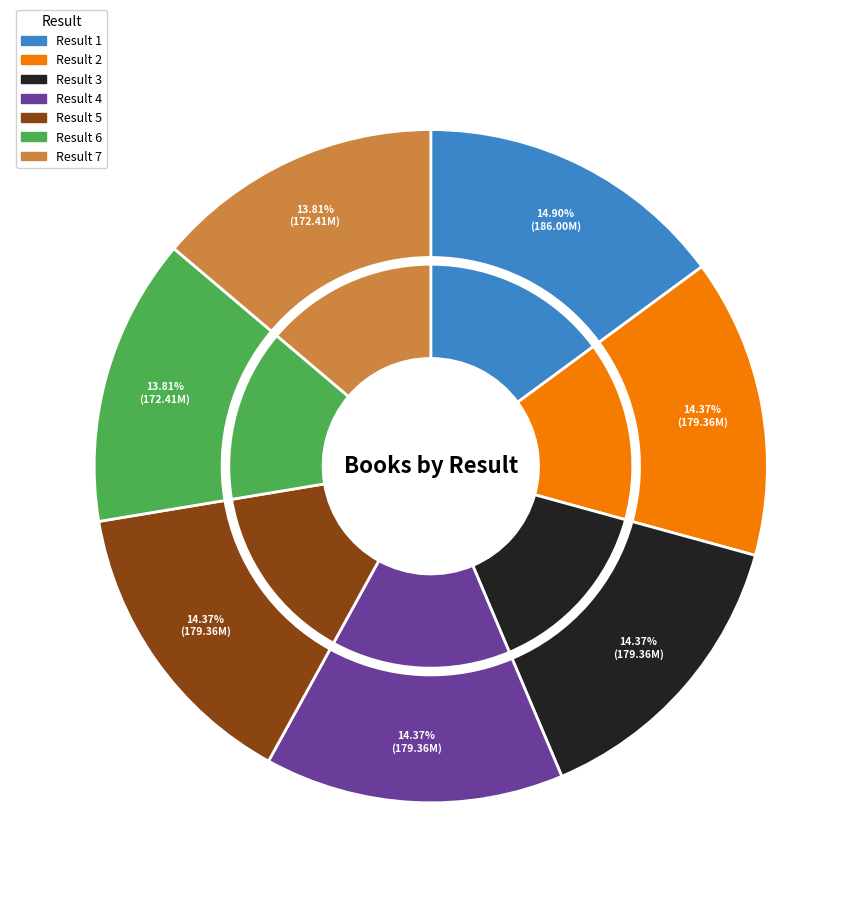

Count the number of slices in the pie.

7